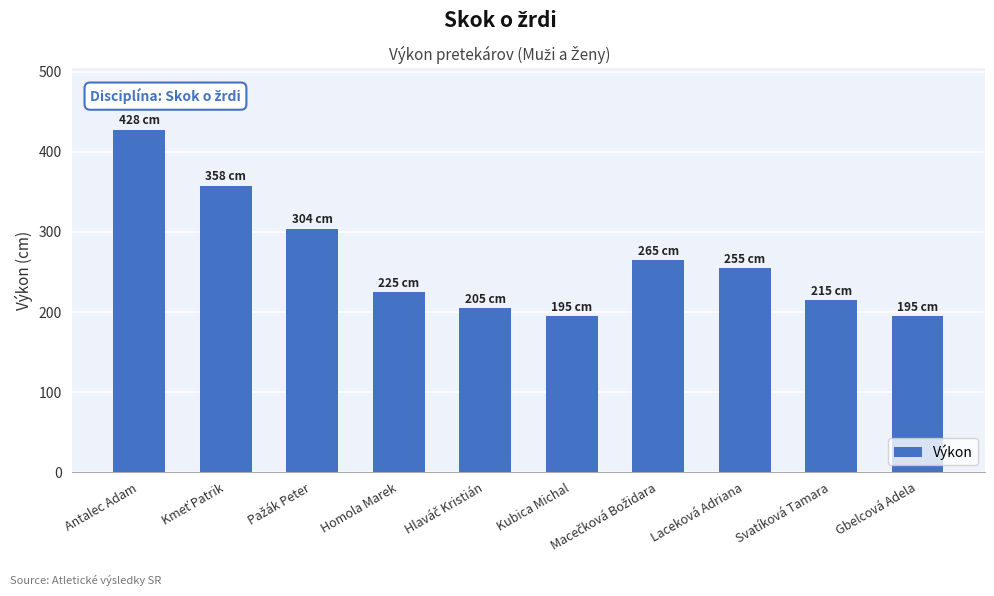

Which has a higher value, Homola Marek or Laceková Adriana?

Laceková Adriana